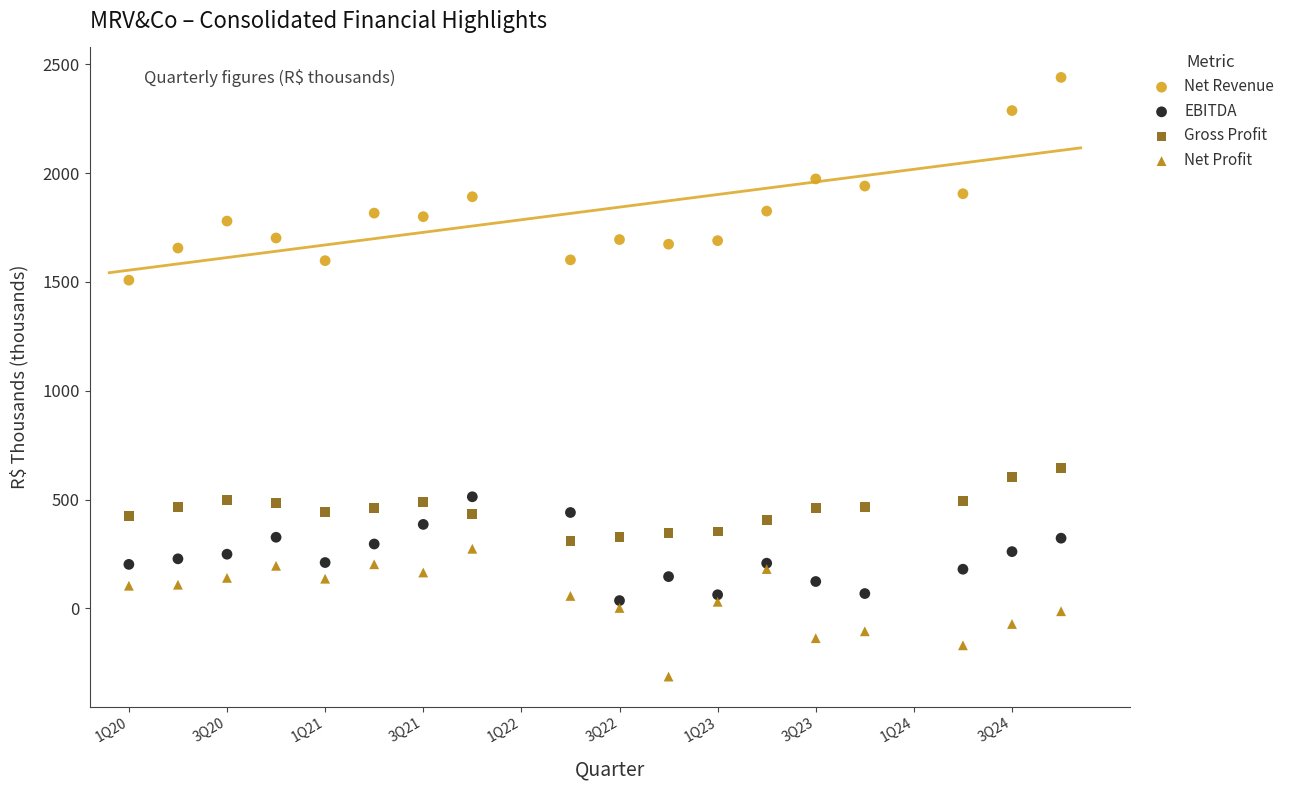

What are all the series names shown in the legend?

Net Revenue, EBITDA, Gross Profit, Net Profit